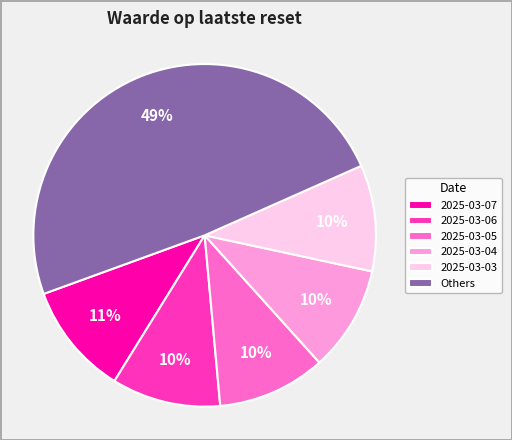

Approximately how many times larger is the value at 2025-03-06 compared to 2025-03-05?

1.0